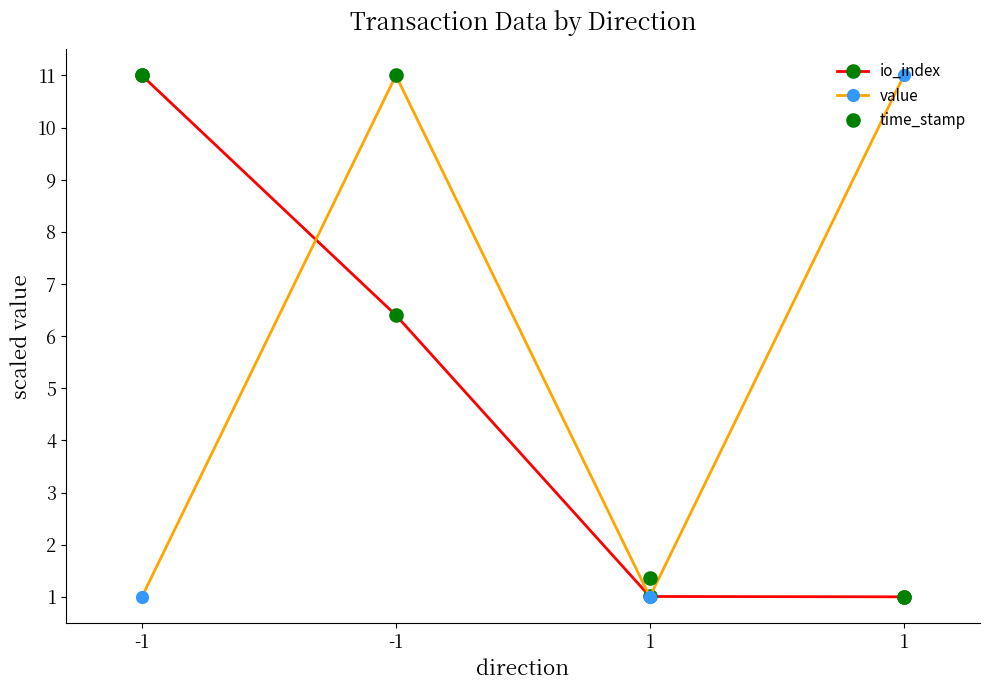

Reading right to left, transcribe all the data shown in this chart.

io_index: 1.0	1.0	6.4	11.0
value: 11.0	1.0	11.0	1.0
time_stamp: 1.0	1.4	11.0	11.0